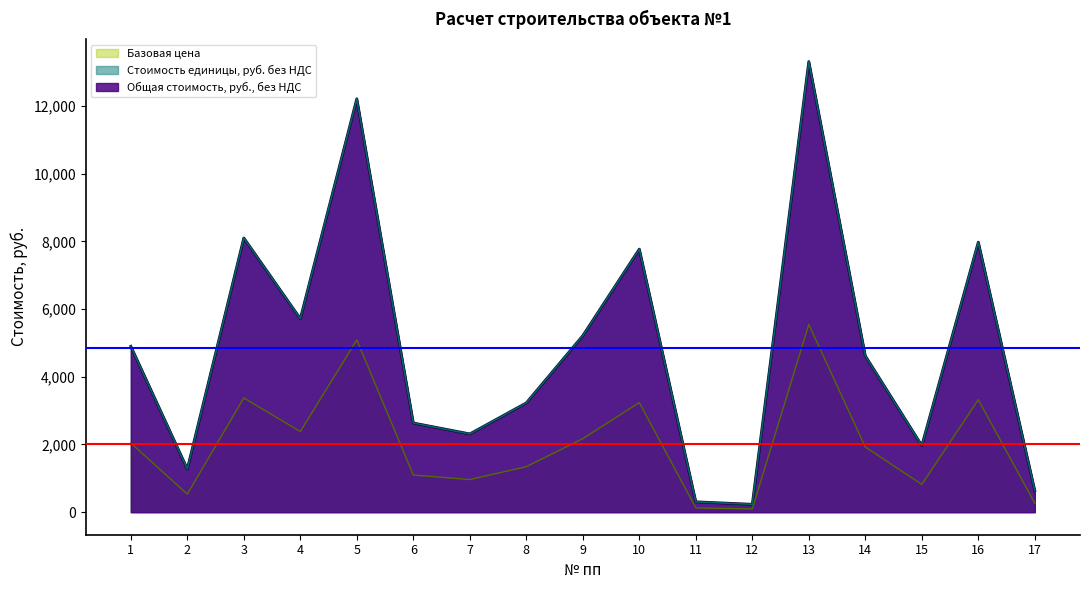

What is the difference between the second highest and second lowest values in the Стоимость единицы, руб. без НДС series?

11904.0